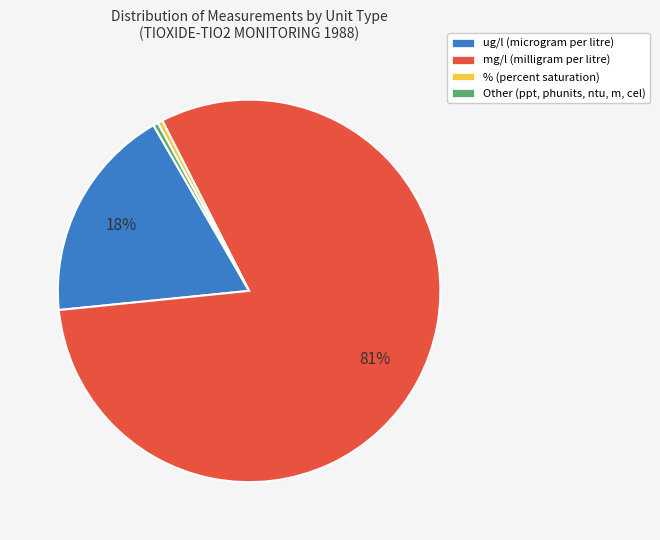

The ug/l (microgram per litre) slice represents 18% of the pie. True or false?

True